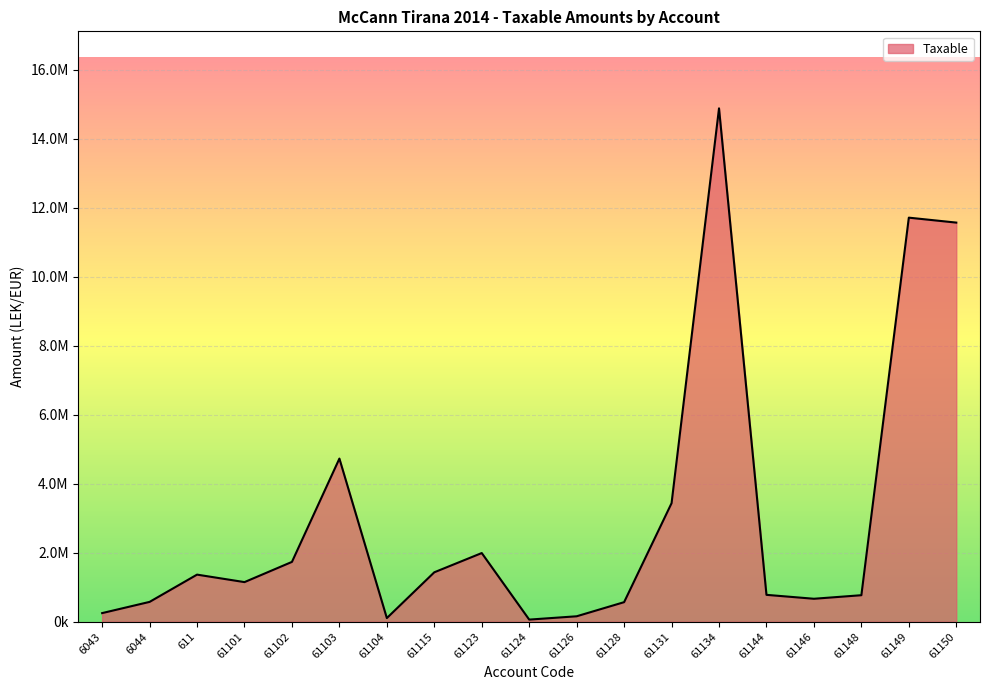

At which label is the value closest to 7474836?

61103